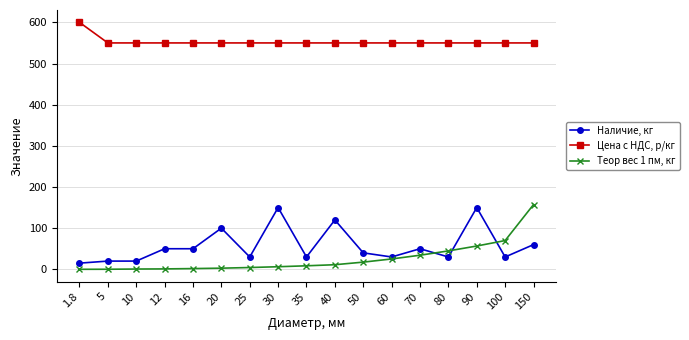

The Наличие, кг series shows 88.4 at 16. True or false?

False